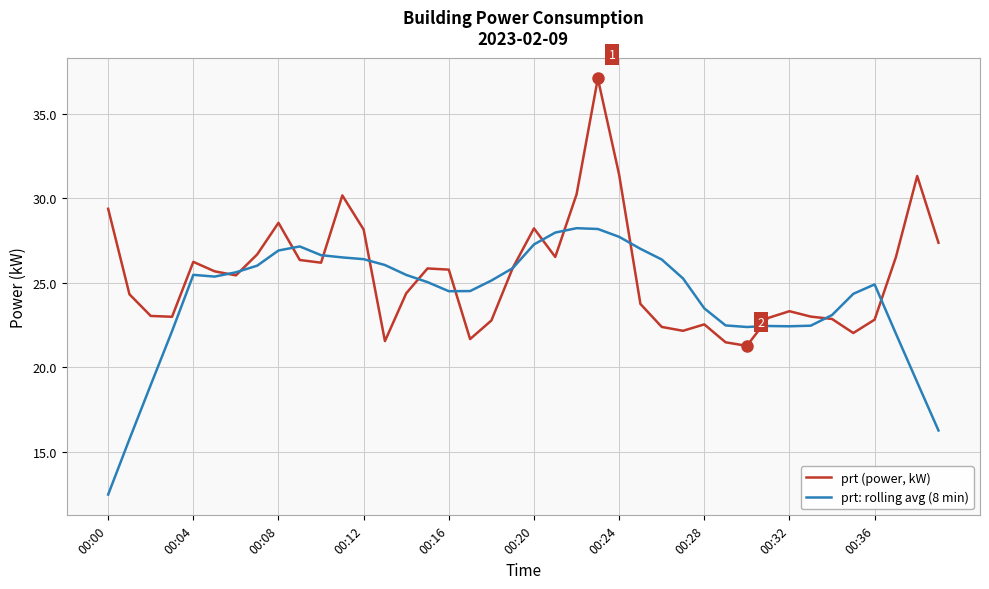

List the series in order of their overall mean, highest first.

prt (power, kW), prt: rolling avg (8 min)